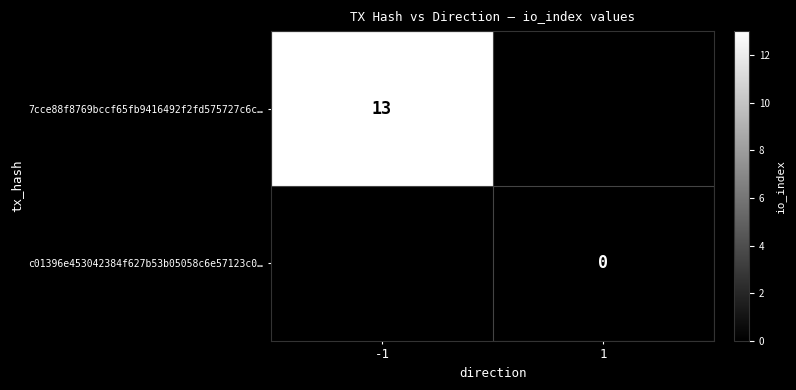

Which category has the highest value across all series?

-1